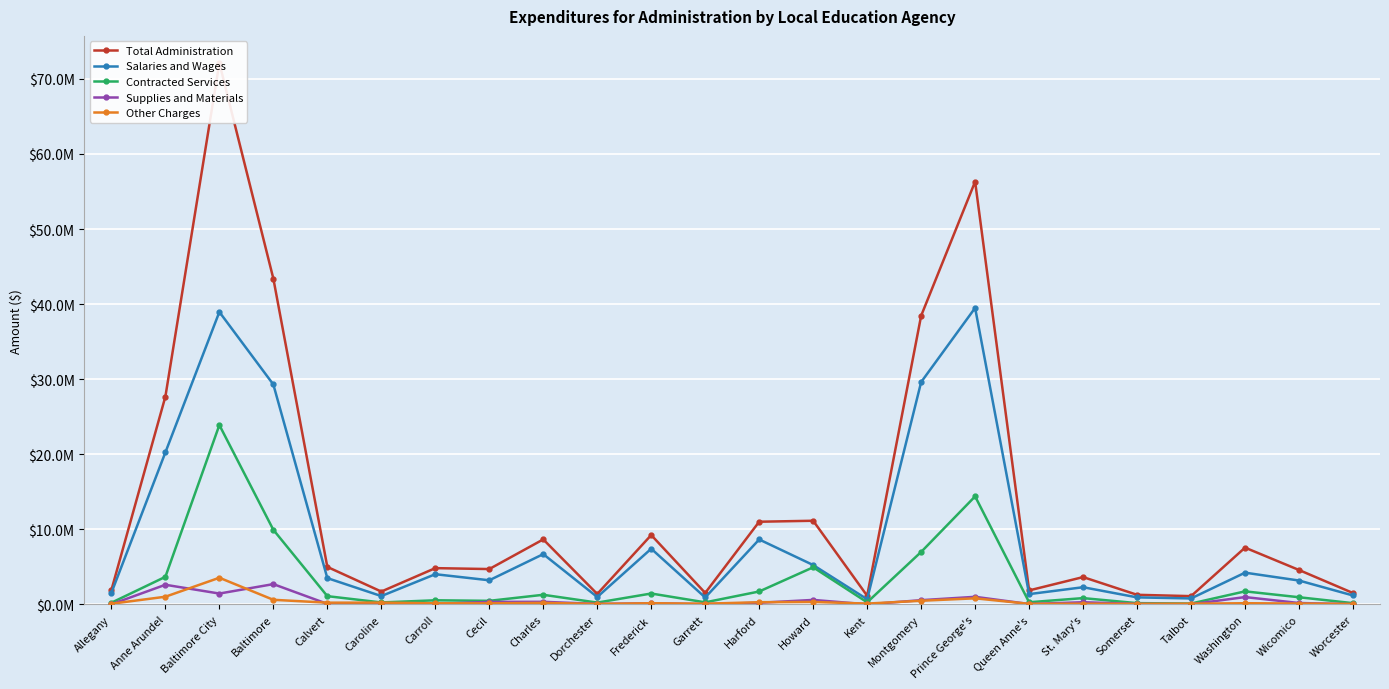

What is the minimum value for Total Administration?

1111557.8